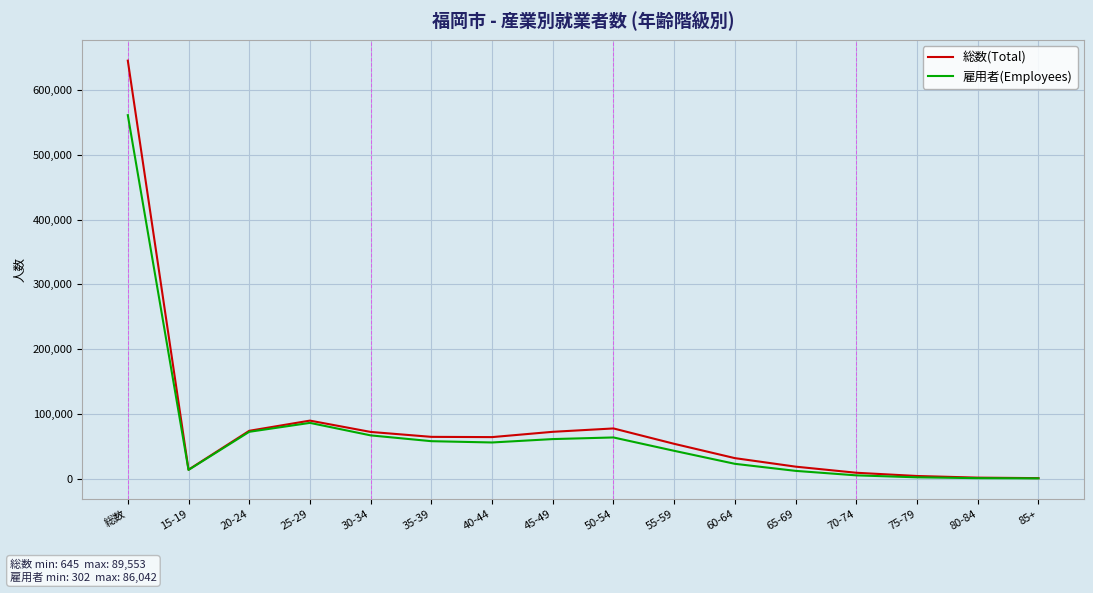

Does the chart have visible grid lines?

Yes